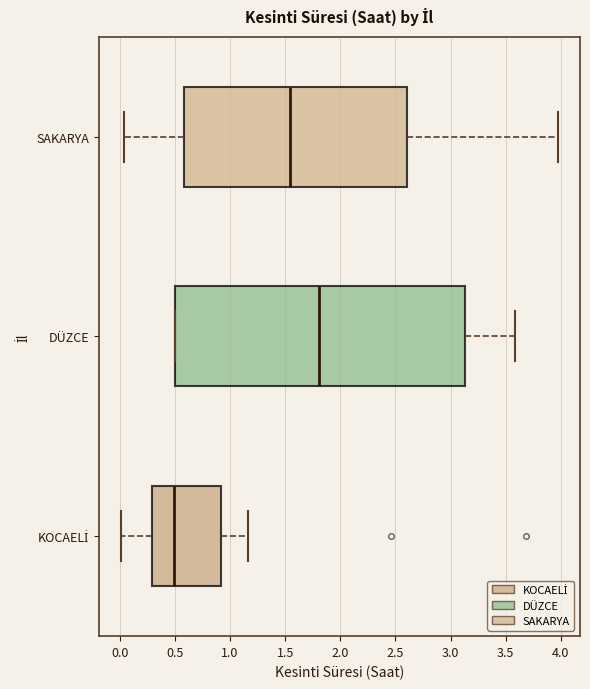

Which box has the furthest to the left median line?

KOCAELİ